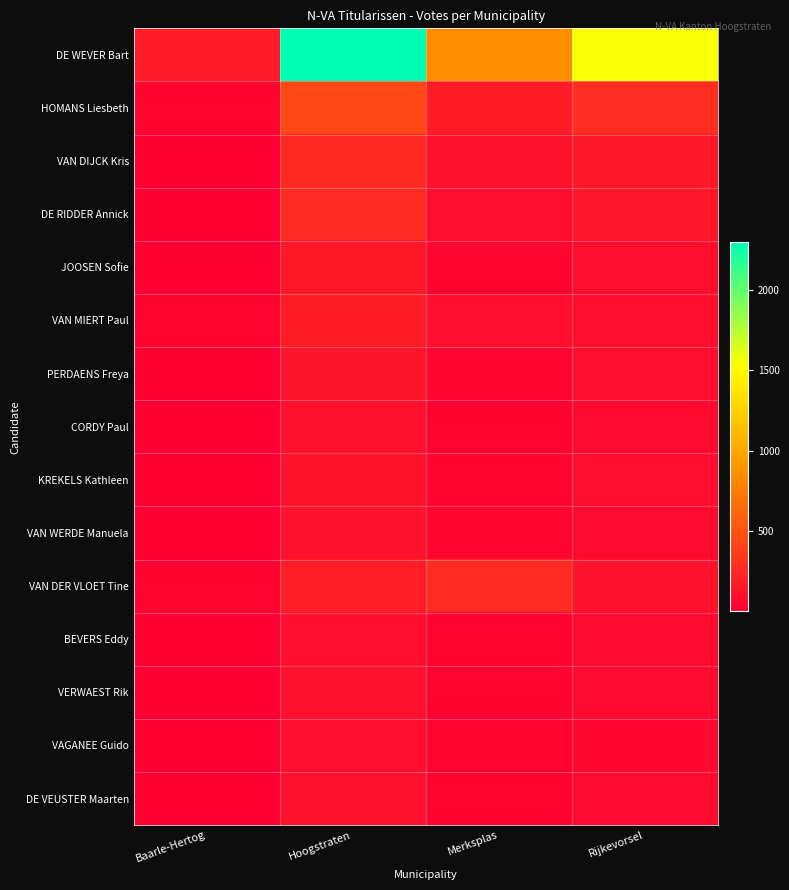

At which category does the chart reach its peak across all series?

Hoogstraten